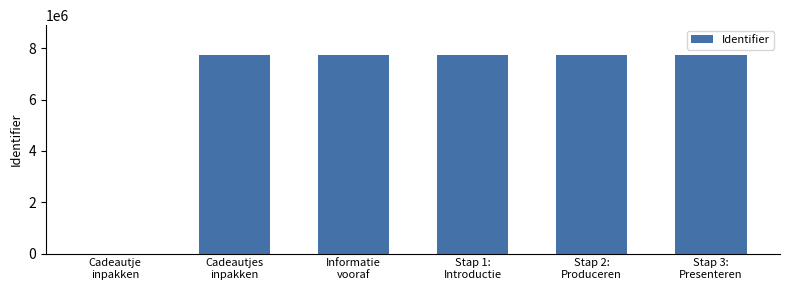

What is the sum of all values?

38723017